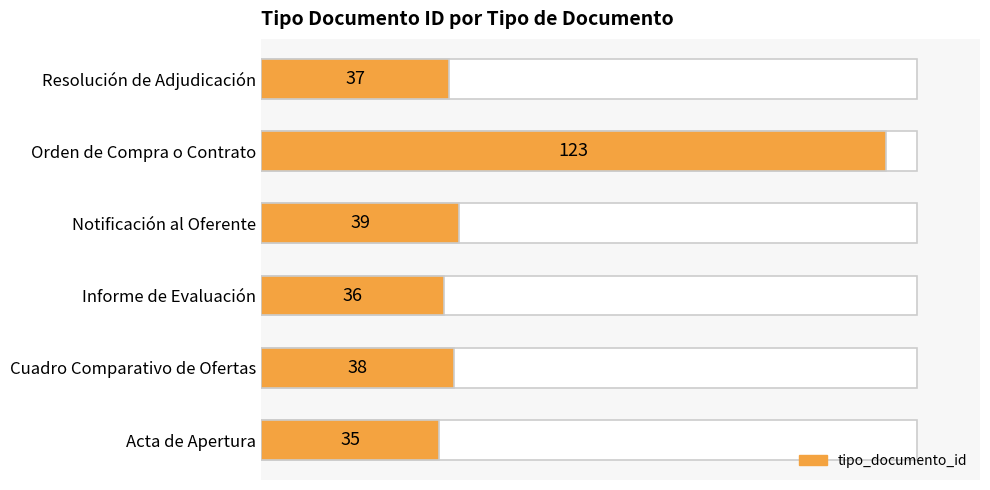

How many data points are less than 38?

3